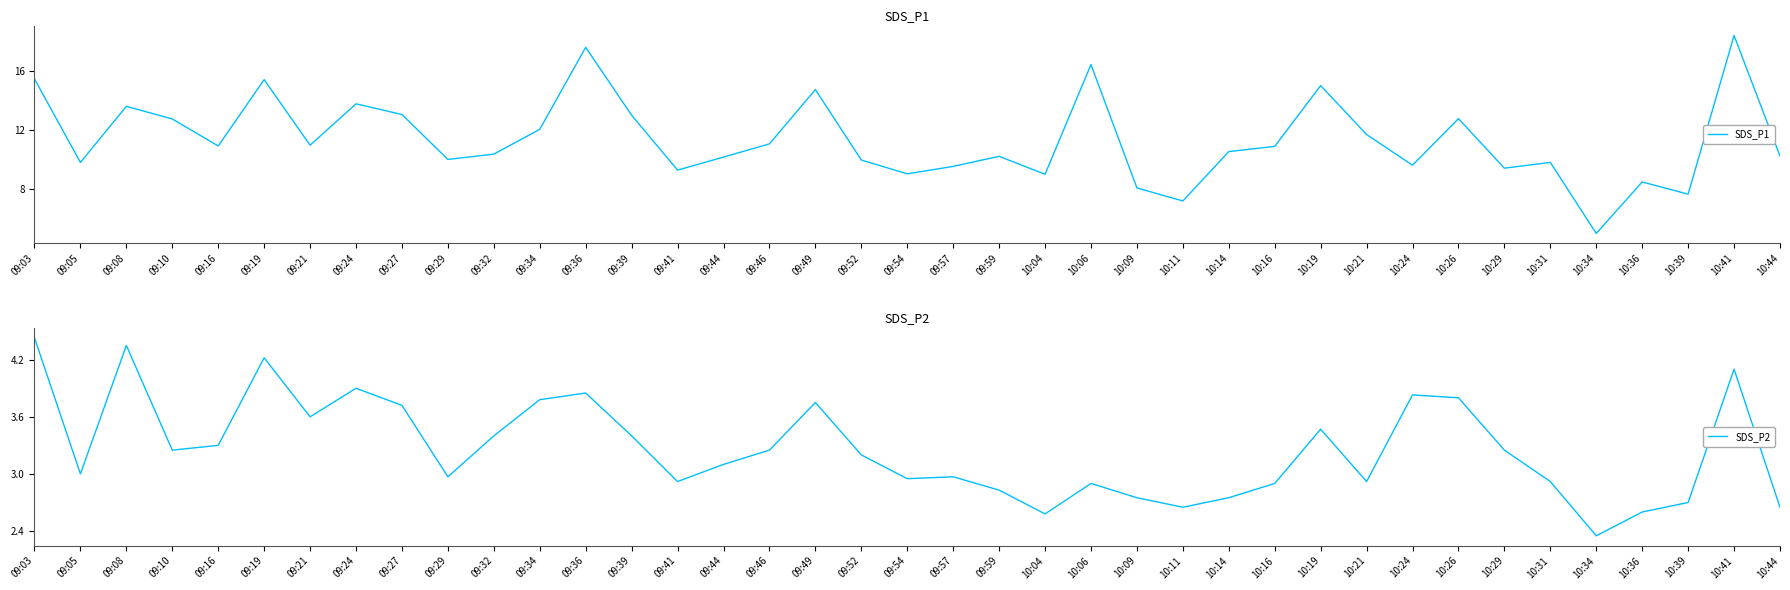

What is the sum of the SDS_P1 values at 09:16 and 10:19?

25.9